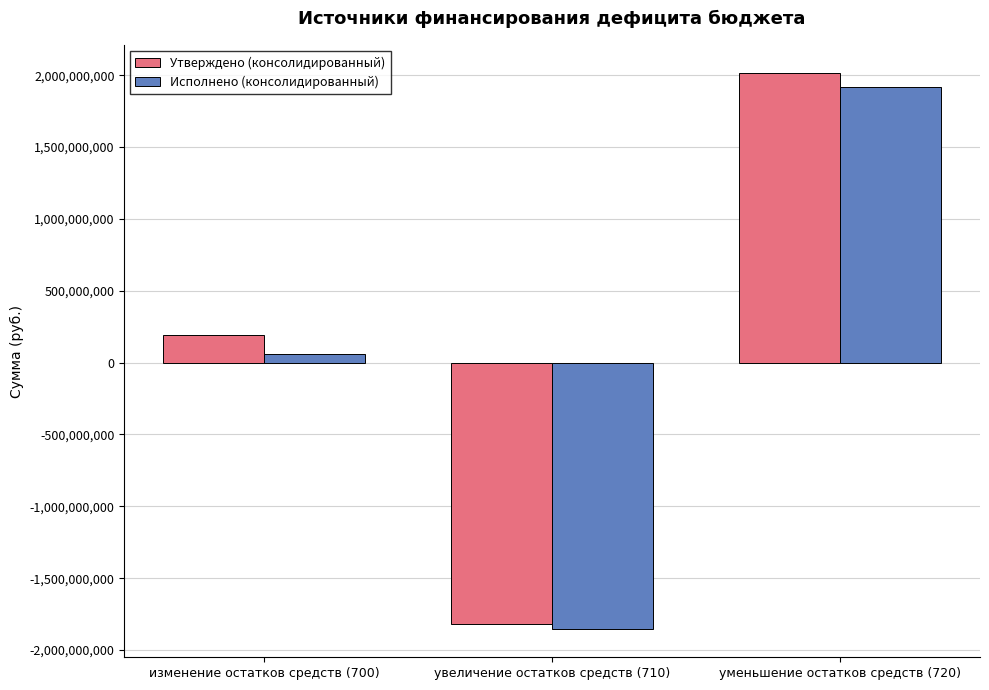

Reading right to left, what are all the values shown in this chart?

Утверждено (консолидированный): 2016803818.5	-1821394159.8	195409658.7
Исполнено (консолидированный): 1917761702.5	-1857055831.7	60705870.7